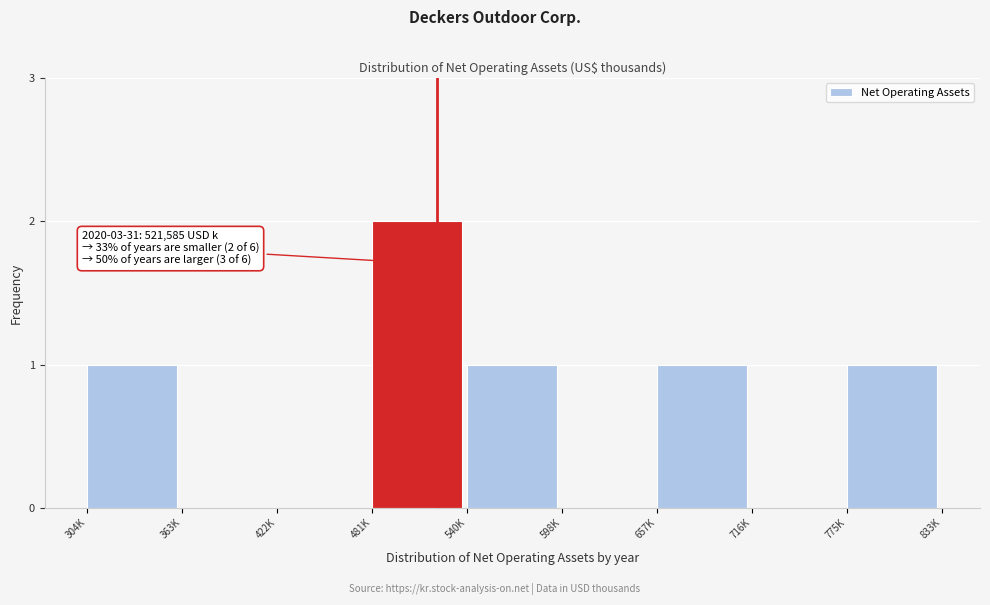

Reading left to right, list all the values displayed in this chart.

304K=1	363K=0	422K=0	481K=2	540K=1	598K=0	657K=1	716K=0	775K=1